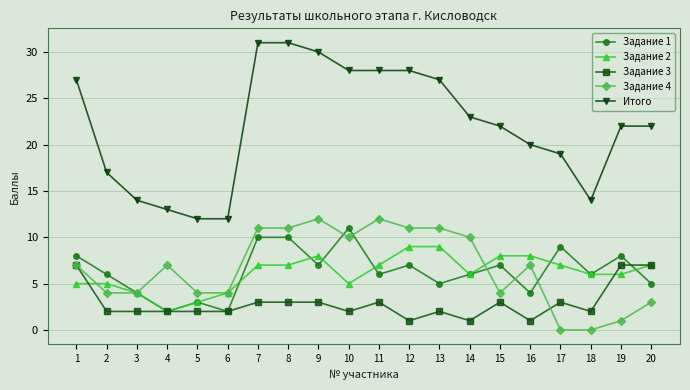

Count the Задание 3 values in the range 2 to 3.

14